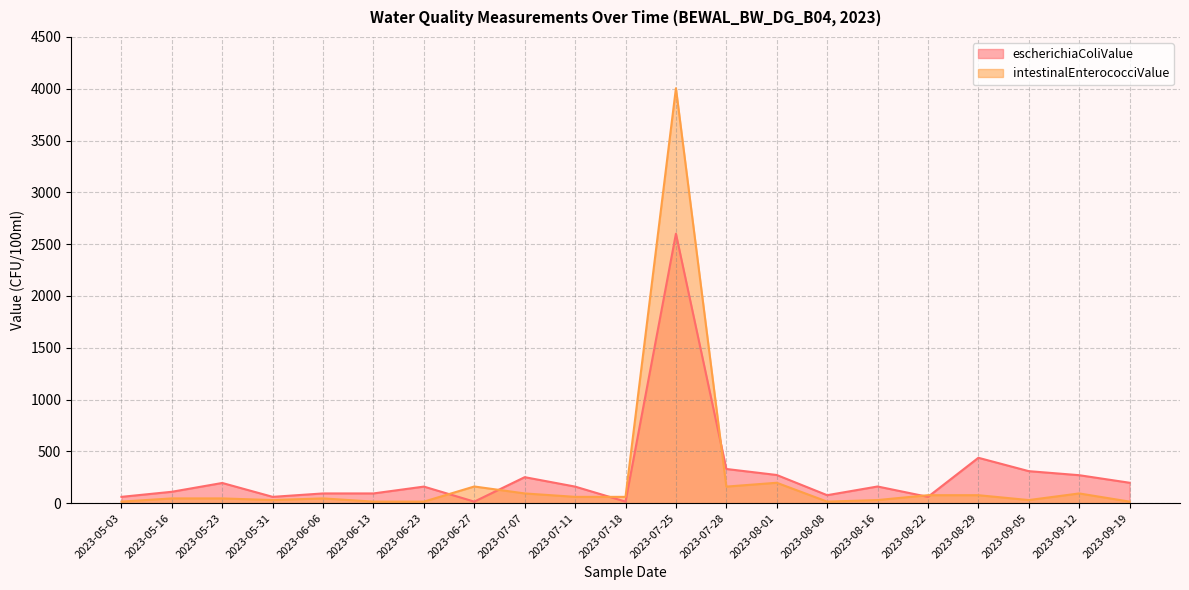

How many times do intestinalEnterococciValue and escherichiaColiValue cross each other?

6